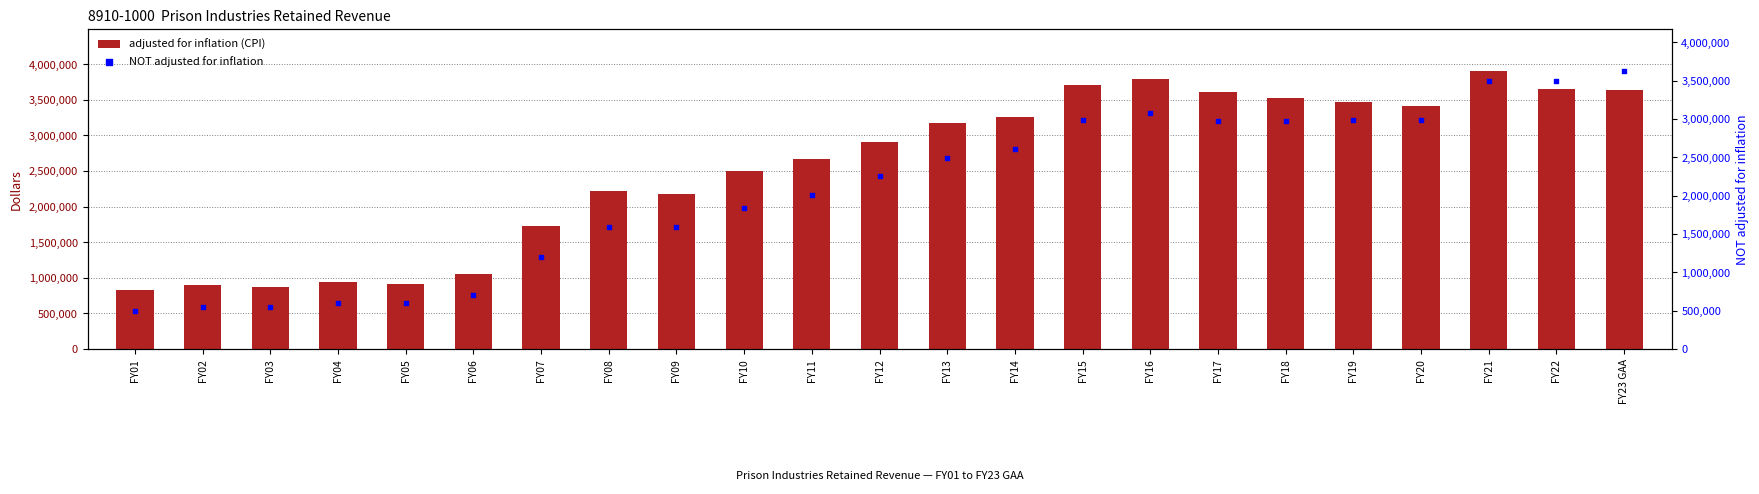

At which category is the sum across all series the highest?

FY21